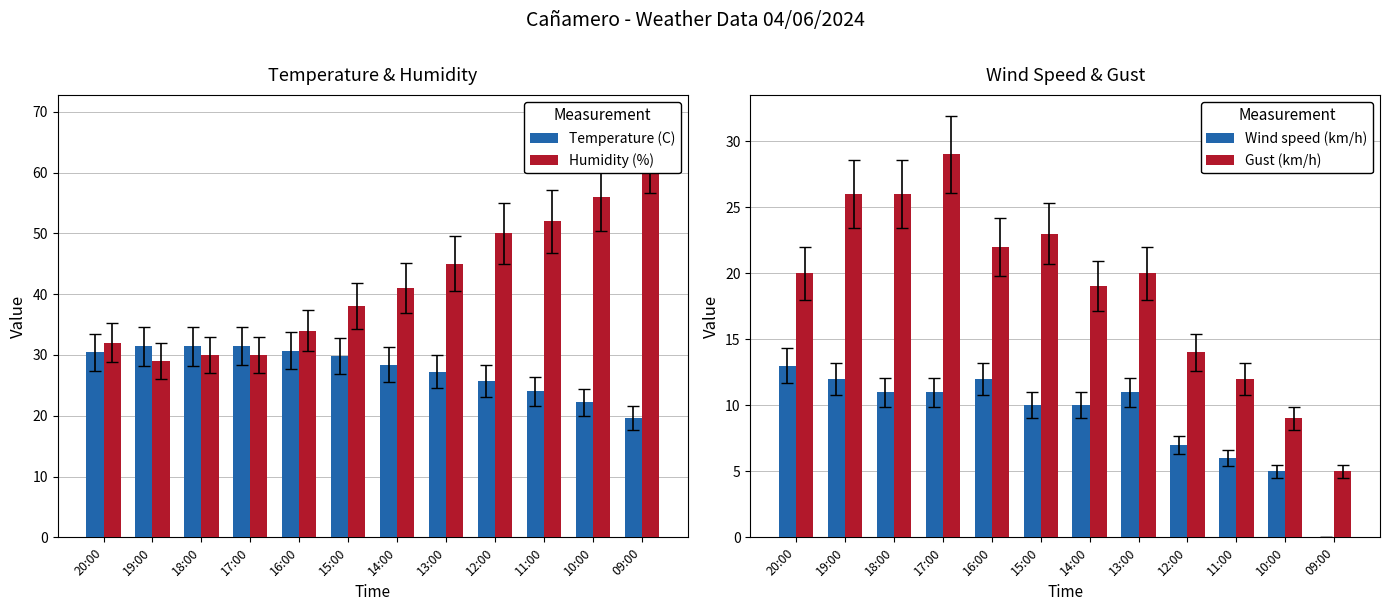

How many groups of bars are there?

12